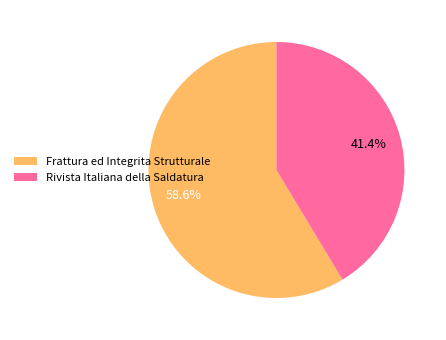

Which category accounts for the majority?

Frattura ed Integrita Strutturale